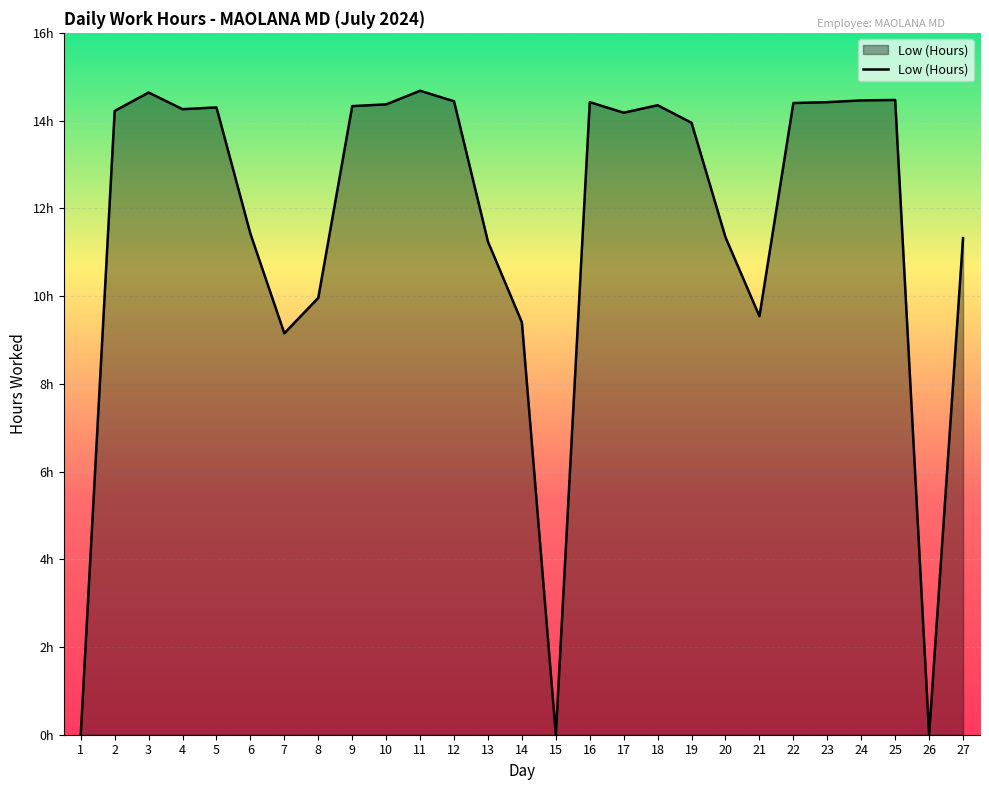

What is the difference between the maximum and minimum values?

14.7